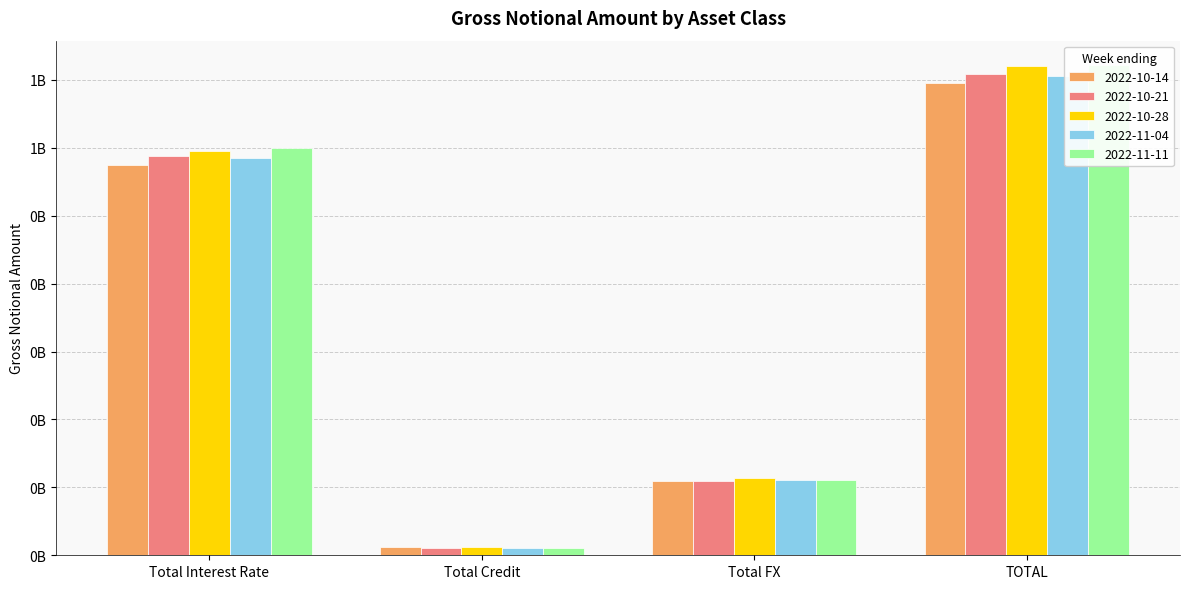

Which has a higher value, Total Credit or Total Interest Rate?

Total Interest Rate